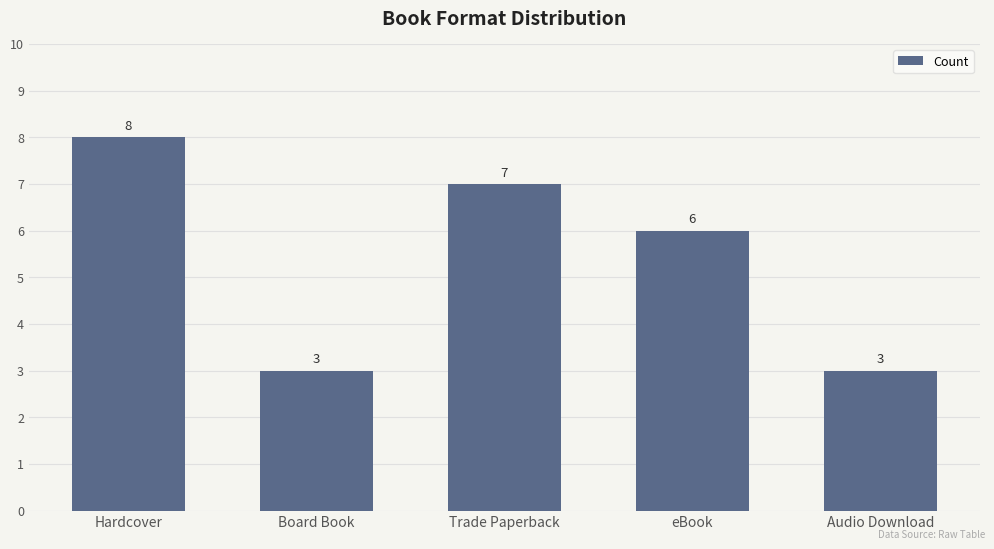

What value does the data have at Hardcover?

8